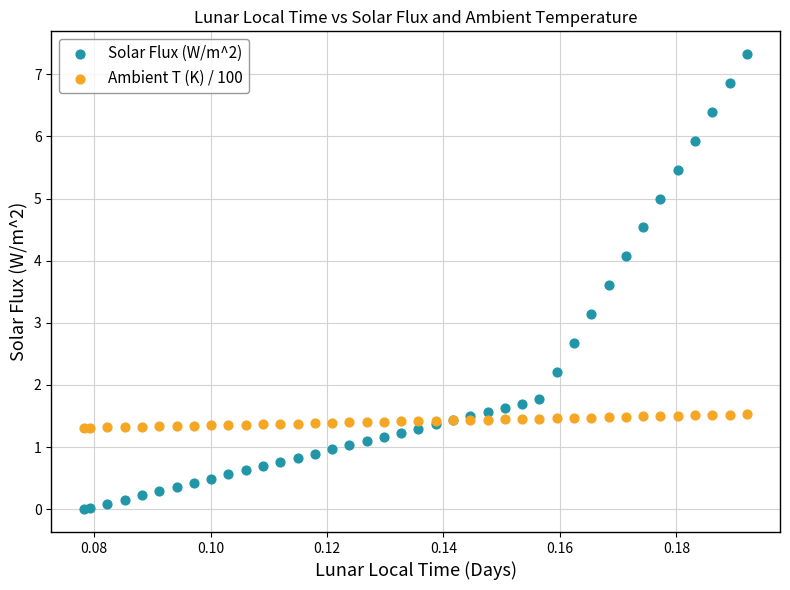

Which series has the largest Y range (max minus min)?

Solar Flux (W/m^2)